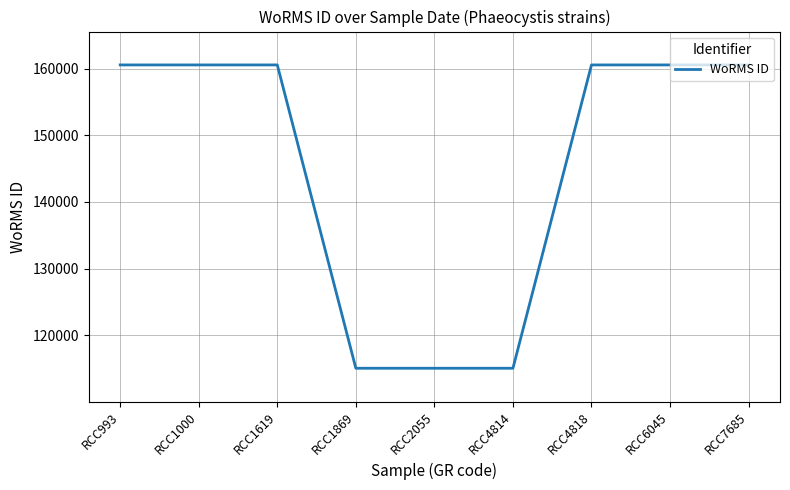

What is the greatest value displayed?

160538